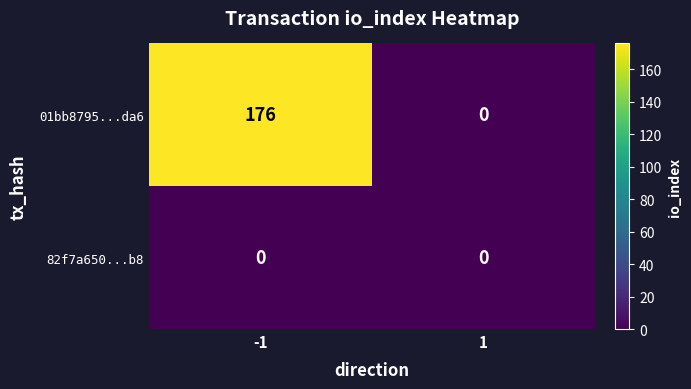

Reading left to right, what are all the values shown in this chart?

01bb8795...da6: -1=176	1=0
82f7a650...b8: -1=0	1=0